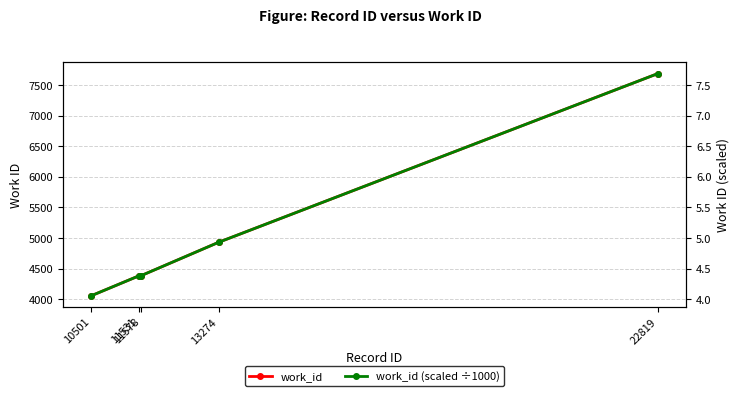

The value of work_id (scaled ÷1000) at 11578 is 4.4. True or false?

True